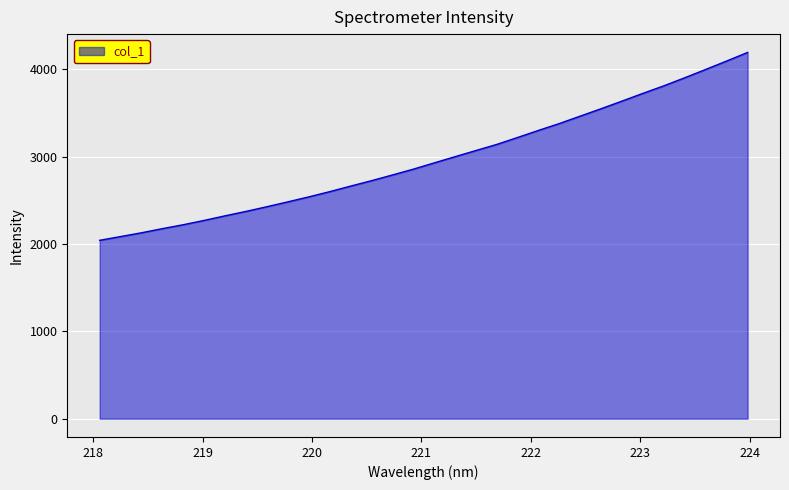

What is the greatest value displayed?

4192.3